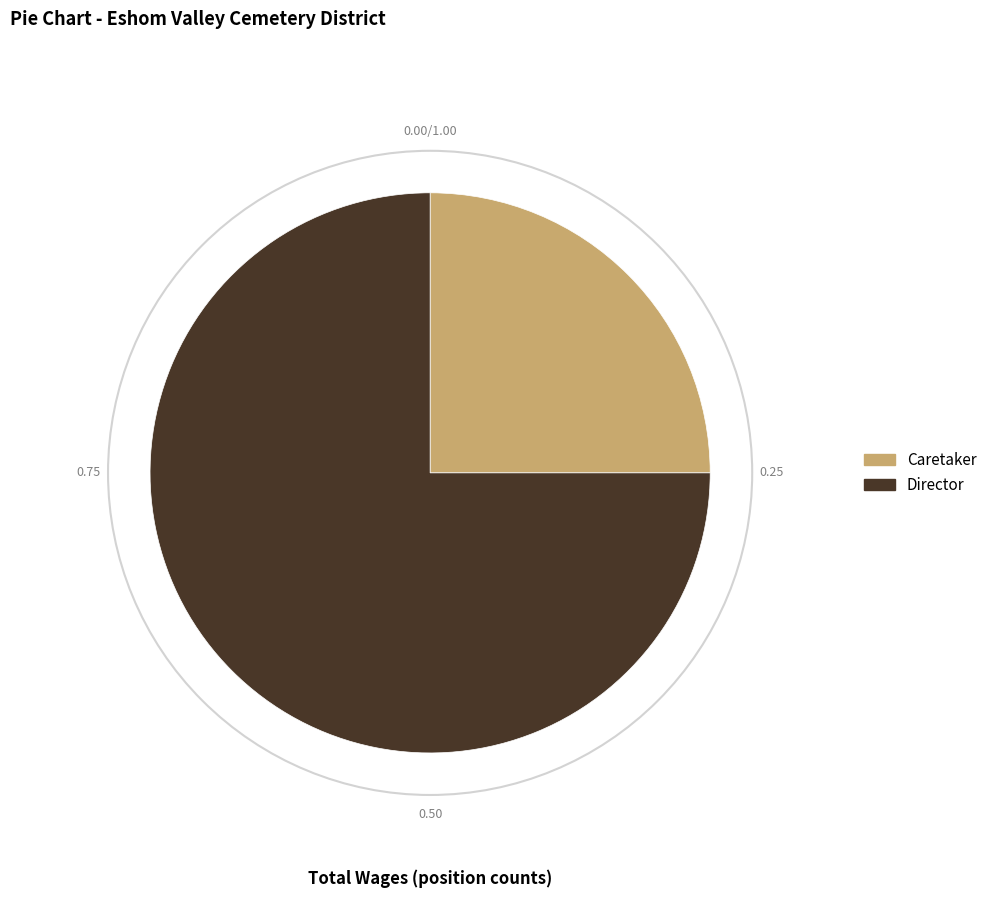

Between Director and Caretaker, which is larger?

Director